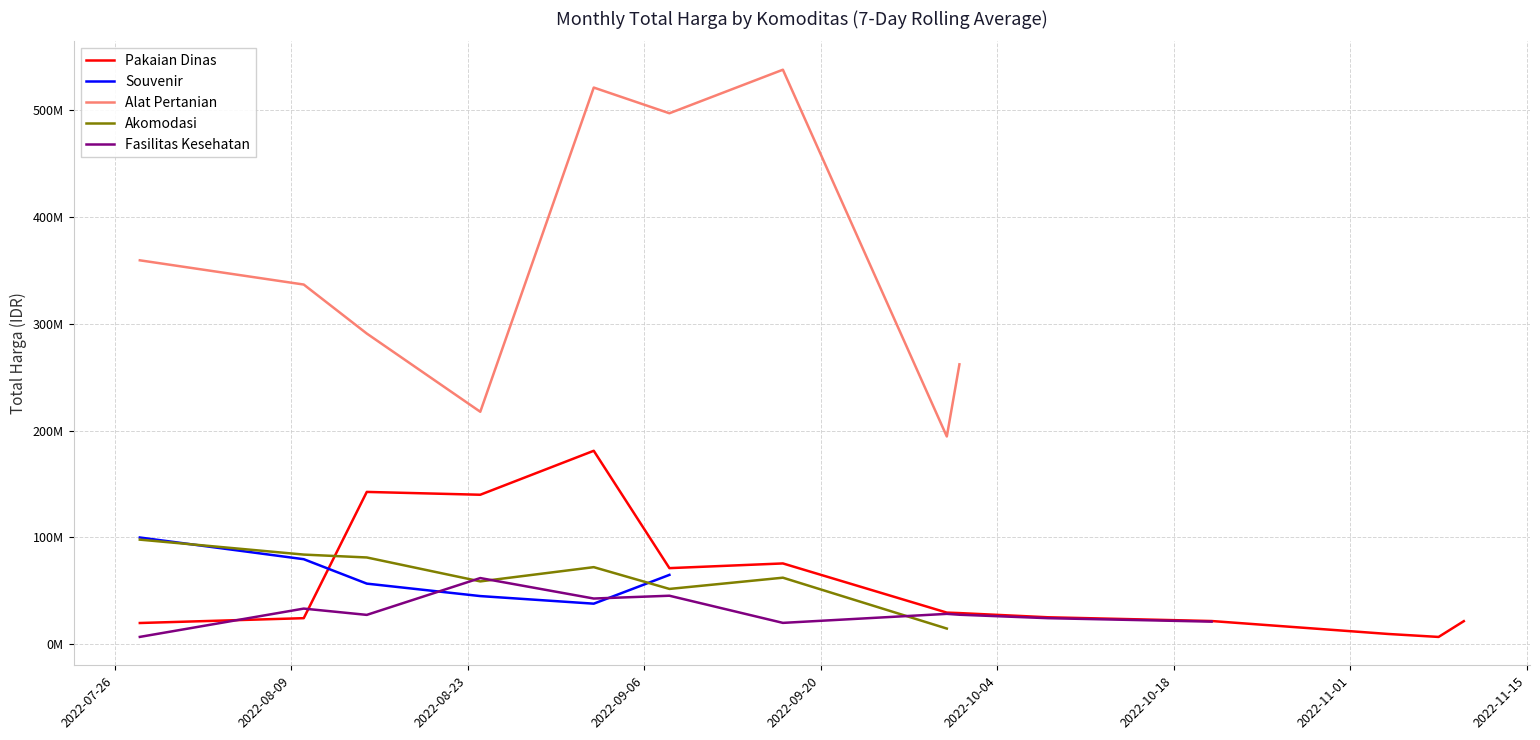

What is the maximum value shown in the chart?

537933383.3